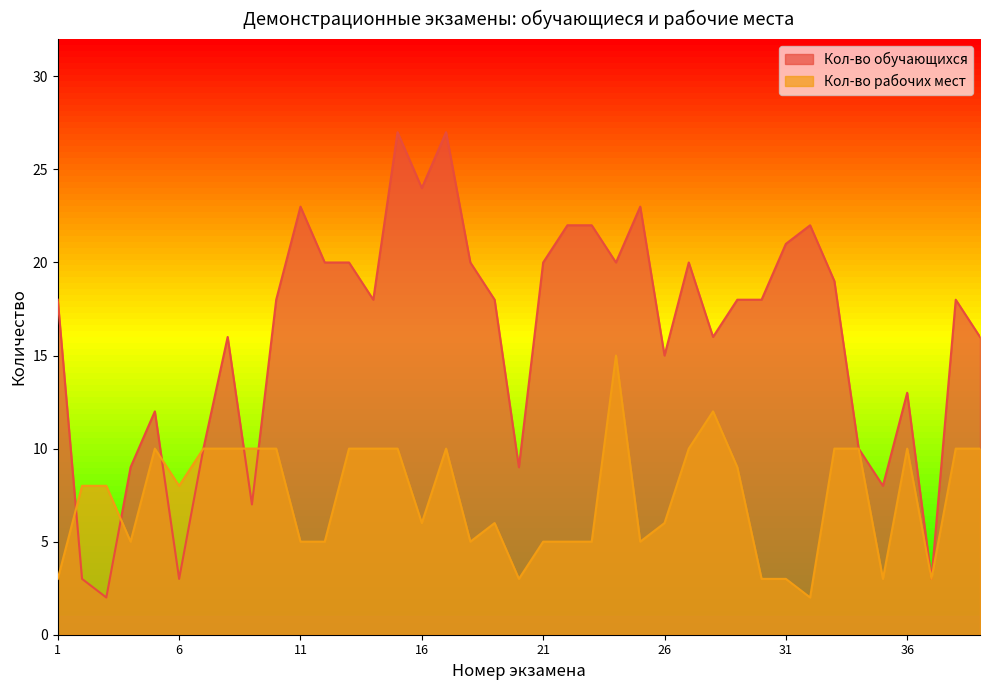

How many times do Кол-во обучающихся and Кол-во рабочих мест cross each other?

5